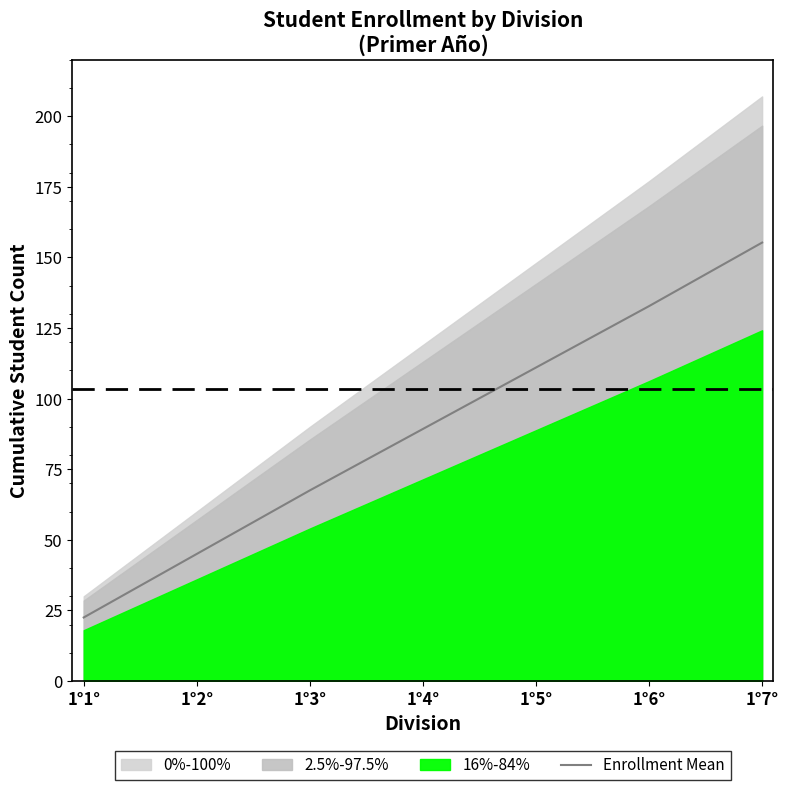

Reading left to right, extract all data points from this chart.

1°1°=22.5	1°2°=45.0	1°3°=67.5	1°4°=89.2	1°5°=111.0	1°6°=132.8	1°7°=155.2